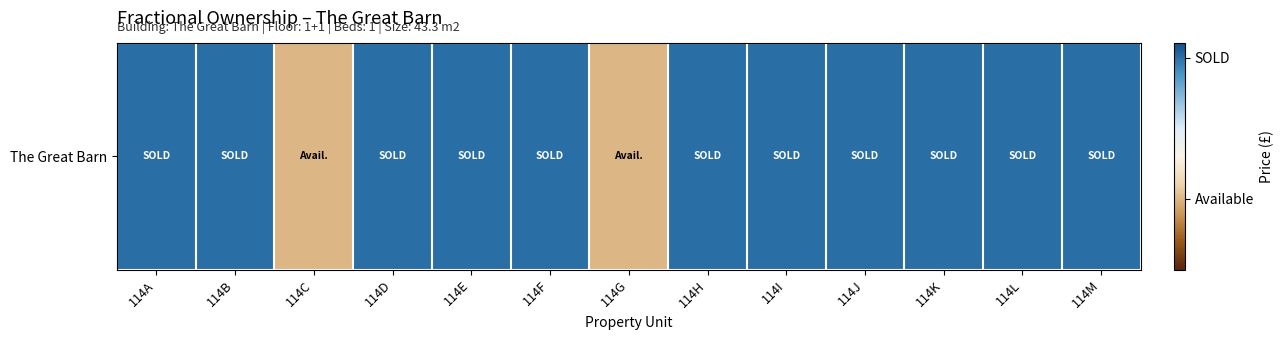

What is the sum of the values at 114L and 114G?

8